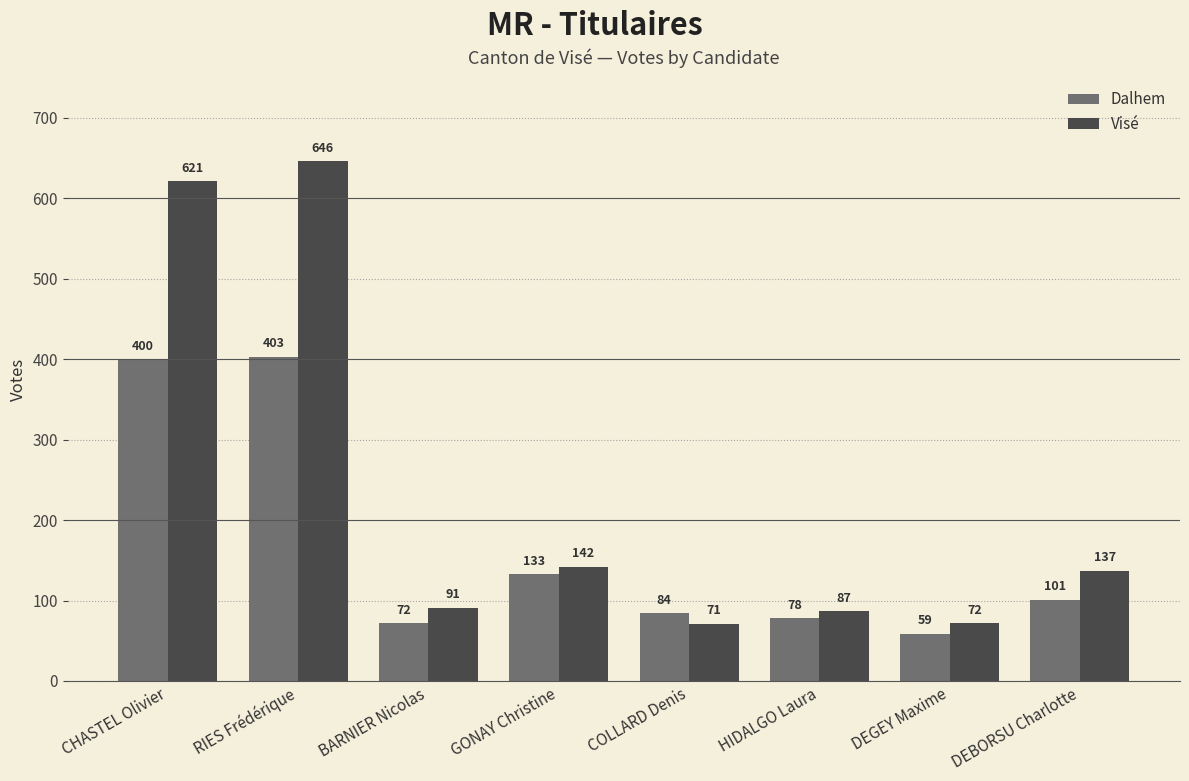

What is the difference between the maximum and minimum values in the Dalhem series?

344